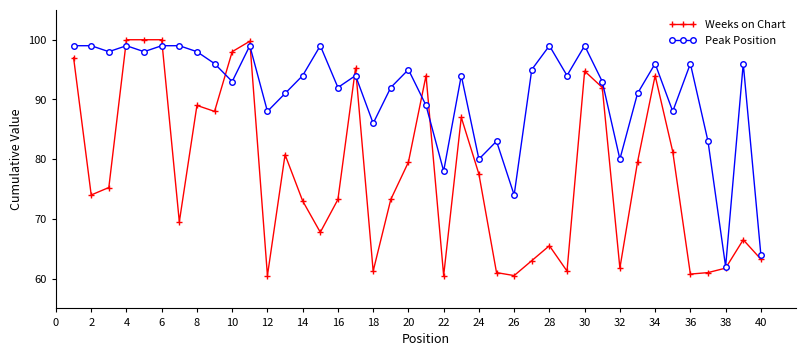

What is the sum of all Weeks on Chart values?

3101.8